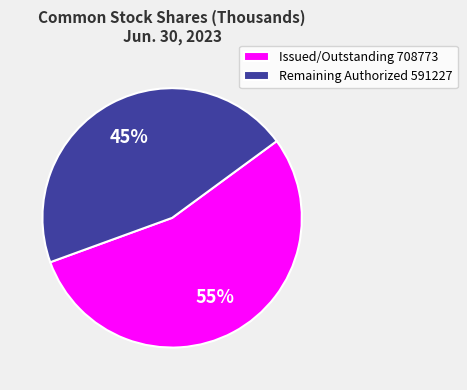

How many slices are in this pie chart?

2